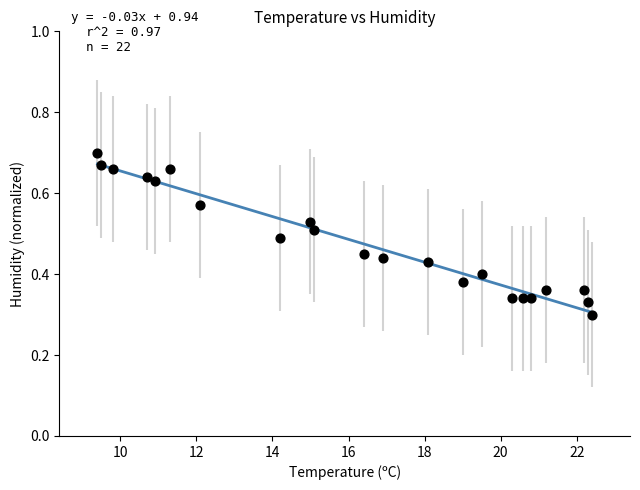

What is the range of X values (max minus min)?

13.0